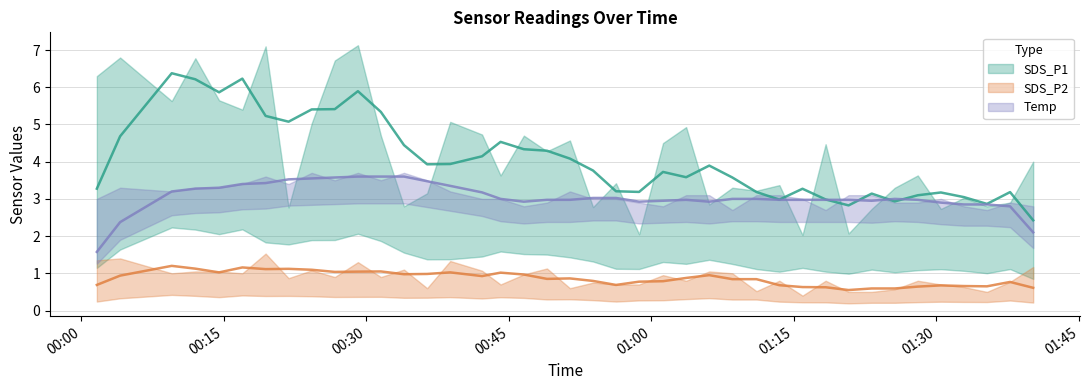

What is the sum of the Temp values at 2022/12/08 01:13:28 and 2022/12/08 00:31:31?

6.6